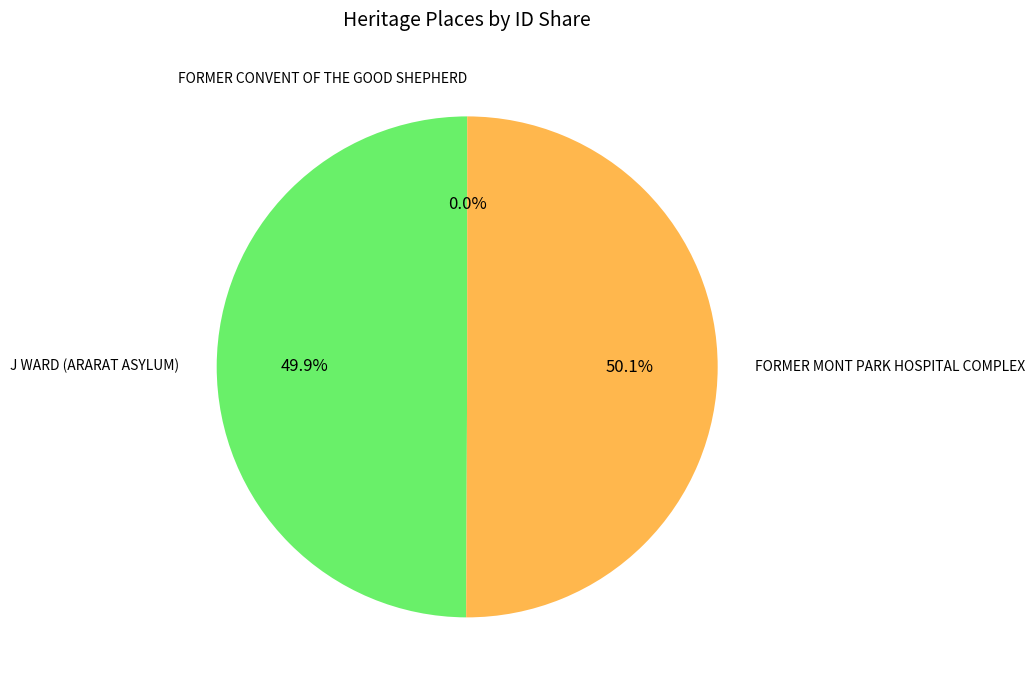

What percentage do FORMER MONT PARK HOSPITAL COMPLEX and J WARD (ARARAT ASYLUM) together represent?

100.0%